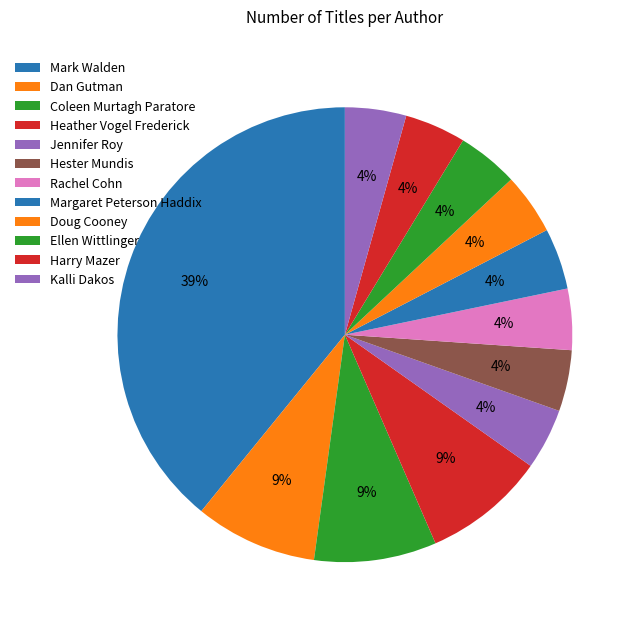

What is the largest slice in the pie chart?

Mark Walden